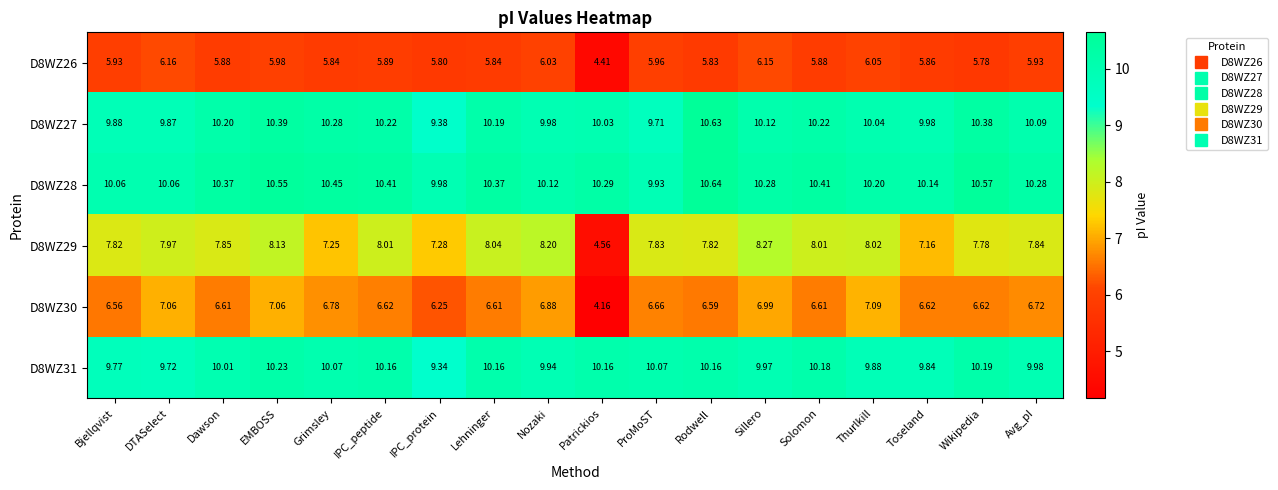

Count the number of data series in this chart.

6